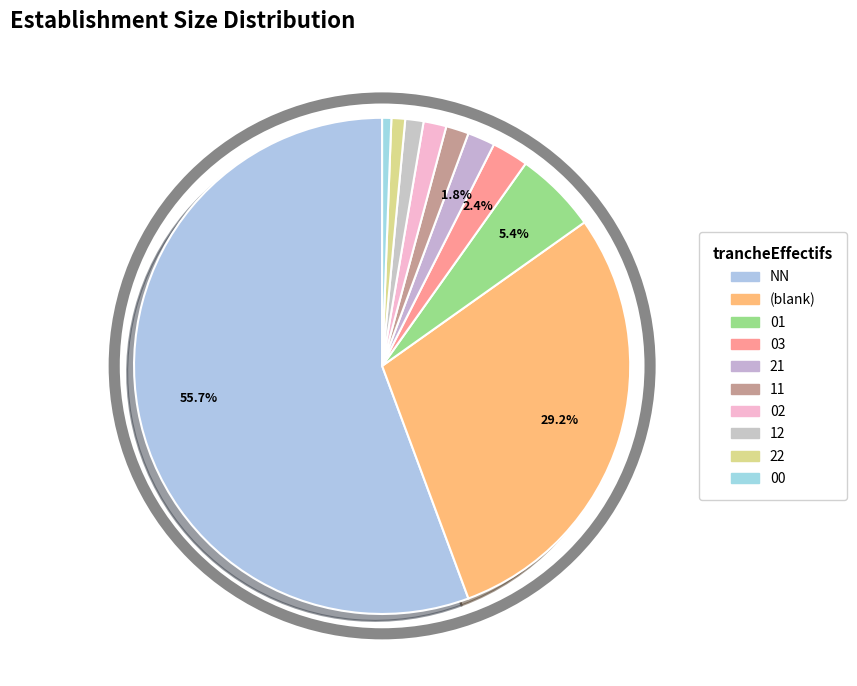

To the nearest percent, what is the difference between the largest and smallest slice percentages?

55%